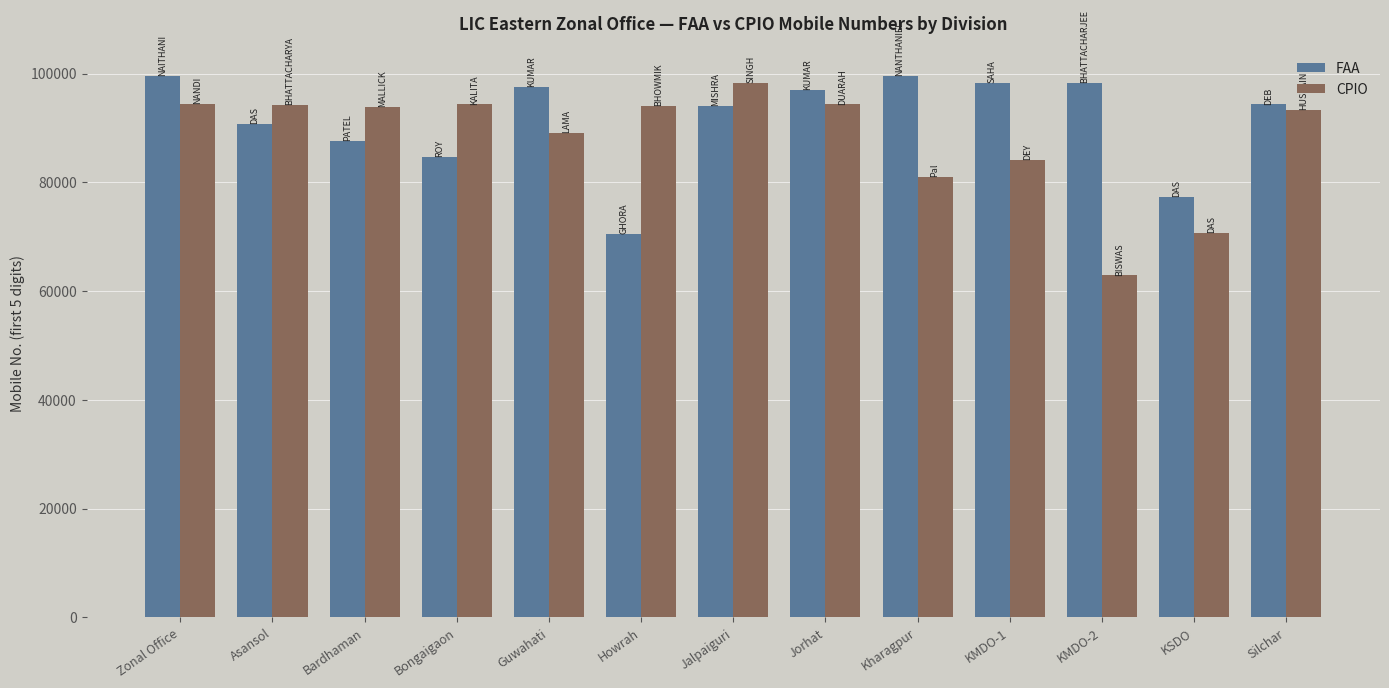

List the series in order of their peak value, lowest first.

CPIO, FAA